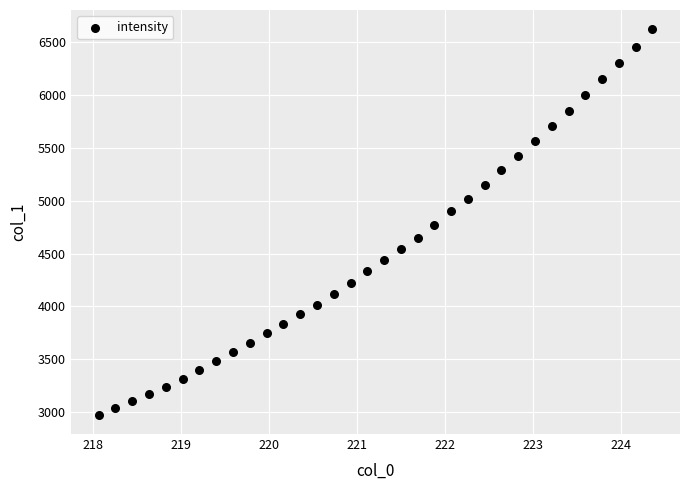

What is the range of X values (max minus min)?

6.3